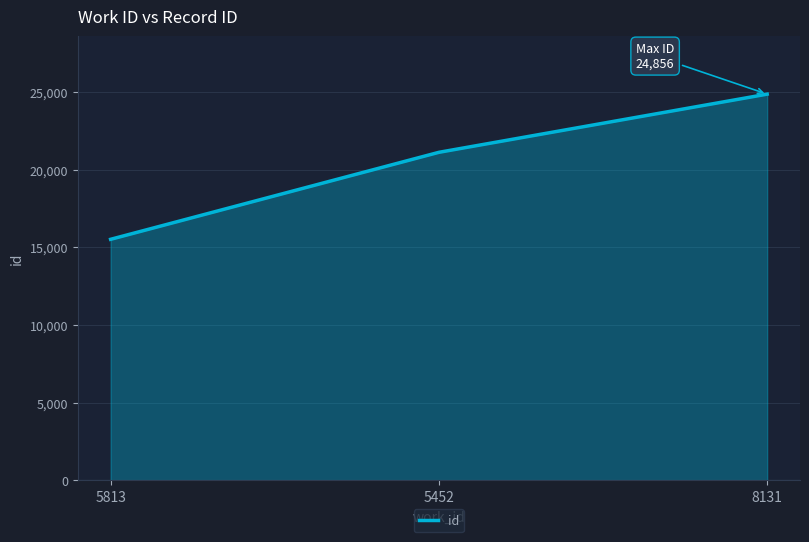

Is it true that the value at 5813 is 4374?

False